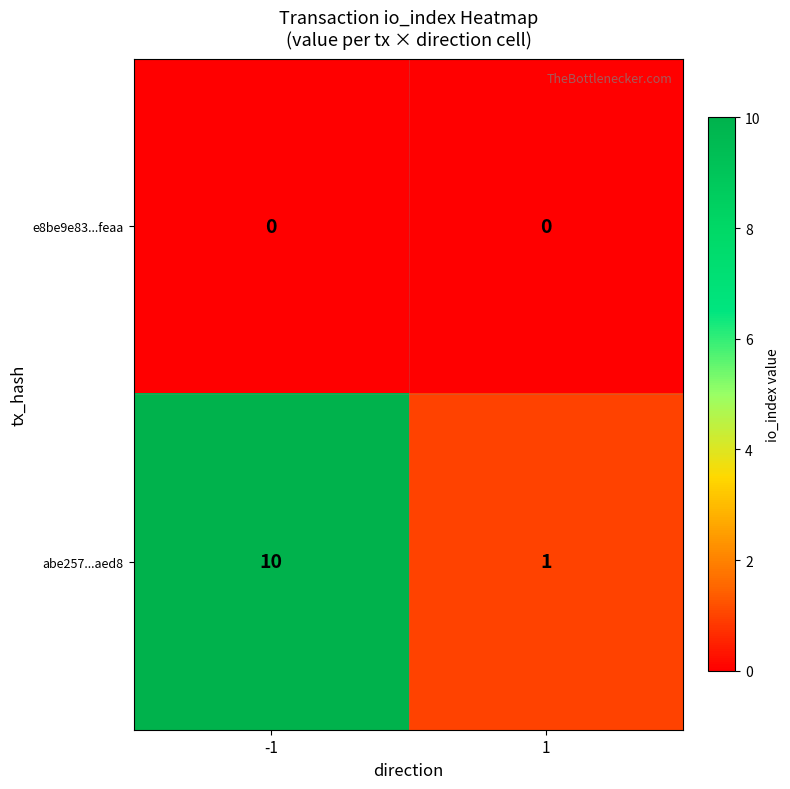

Which series has the largest total across all categories?

abe257...aed8